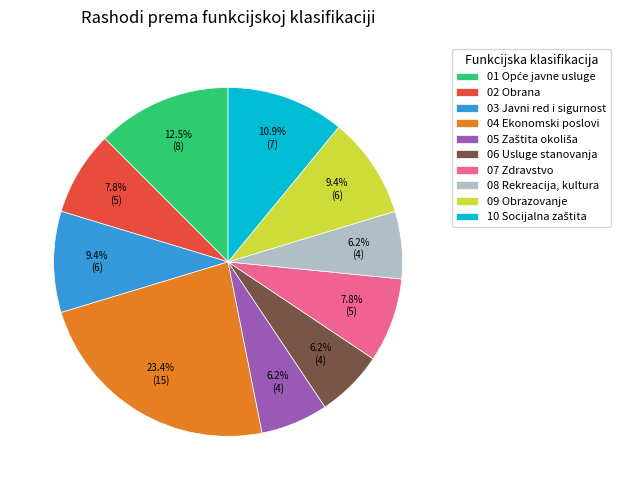

What portion of the pie excludes 04 Ekonomski poslovi?

76.6%